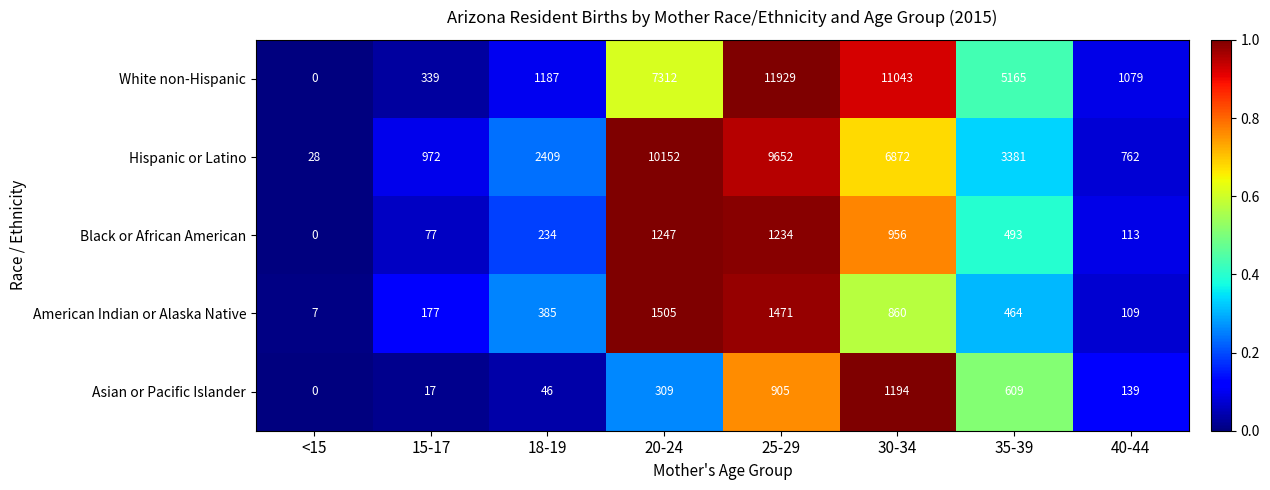

What is the spread (max minus min) of values at 15-17?

955